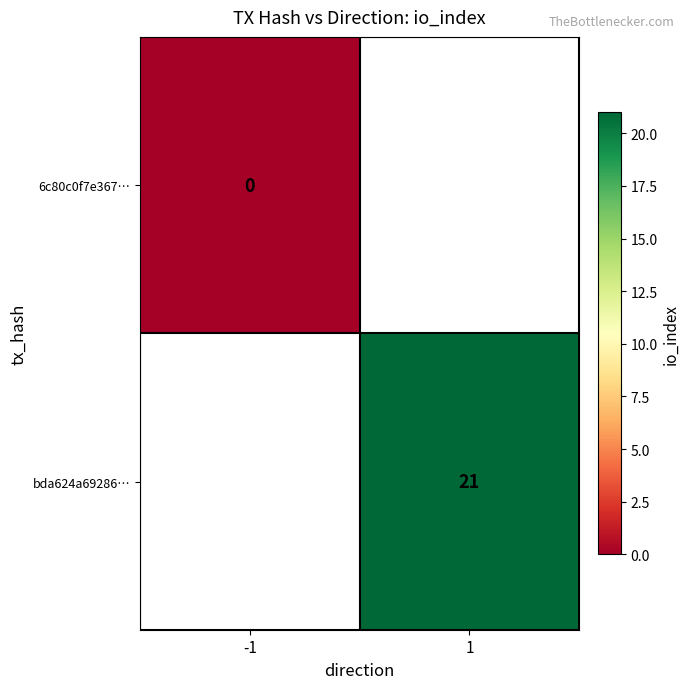

How many positive values does the bda624a69286… series have?

1